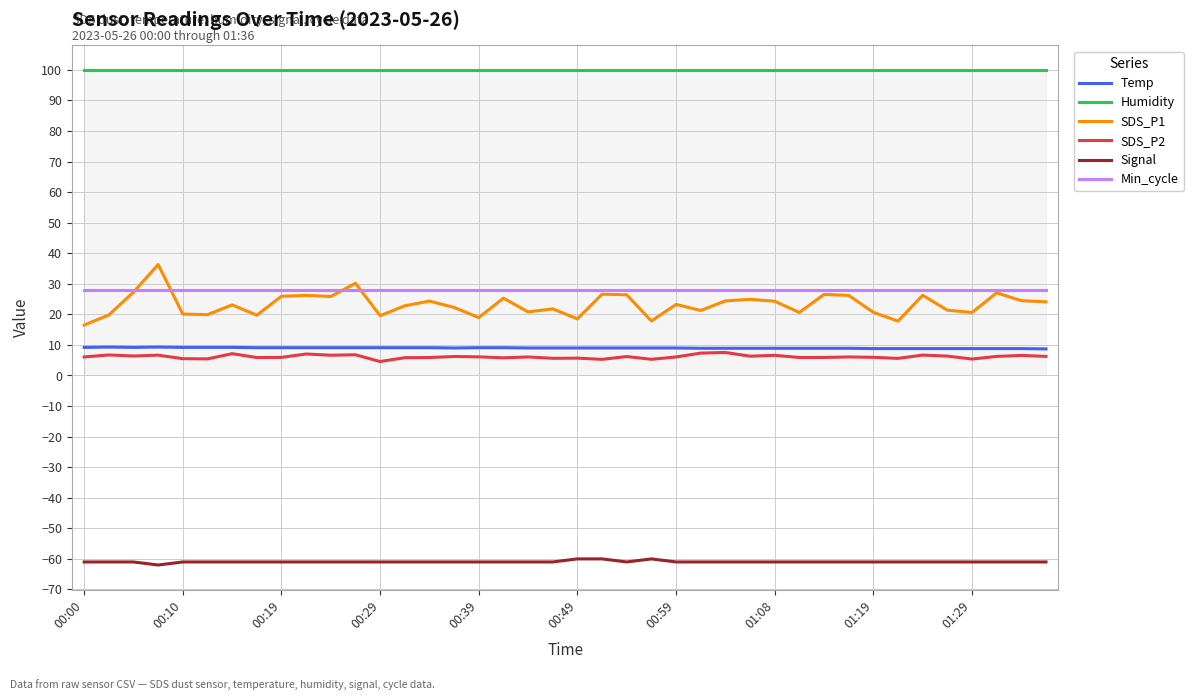

Which series has the largest total across all categories?

Humidity